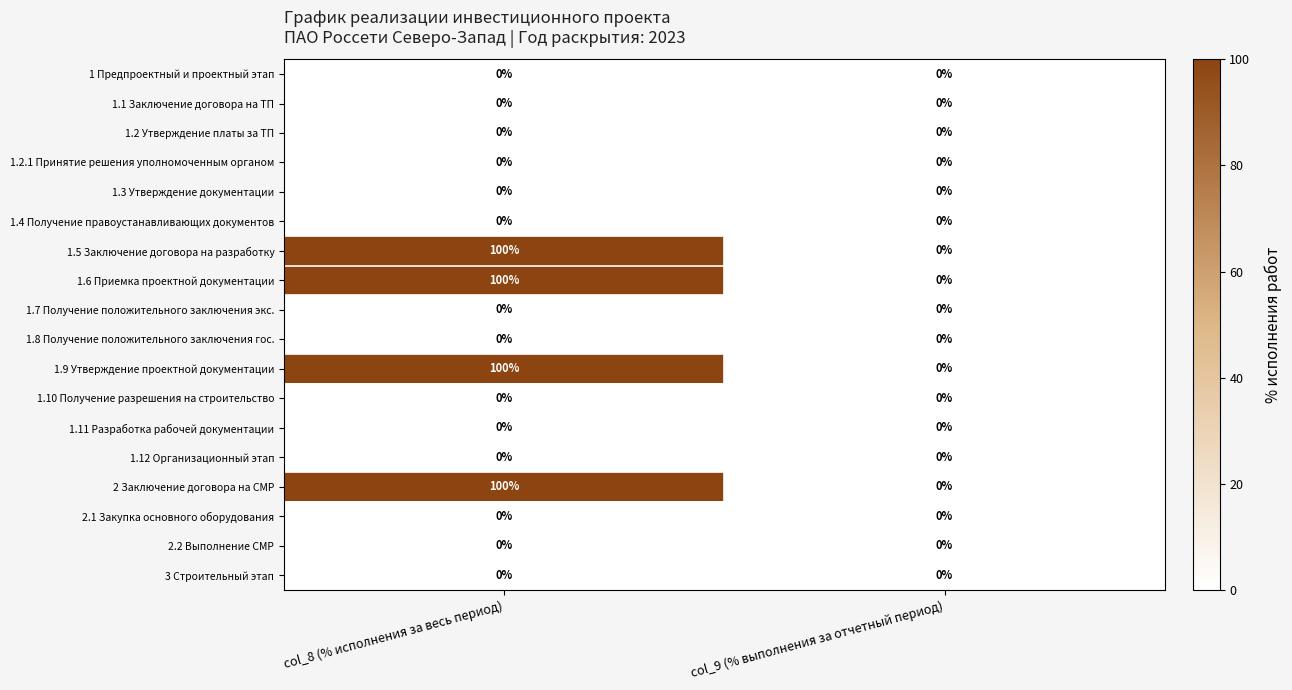

Is the value of 1.3 Утверждение документации at col_9 (% выполнения за отчетный период) greater than the value of 1.5 Заключение договора на разработку at col_8 (% исполнения за весь период)?

No